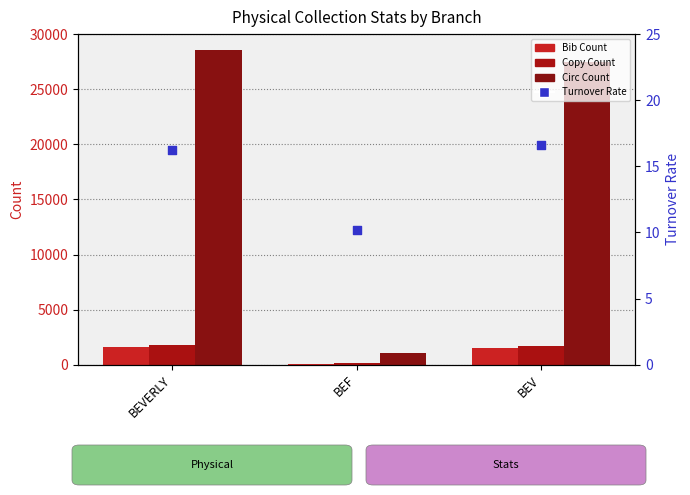

At how many categories does at least one series exceed 27655?

1